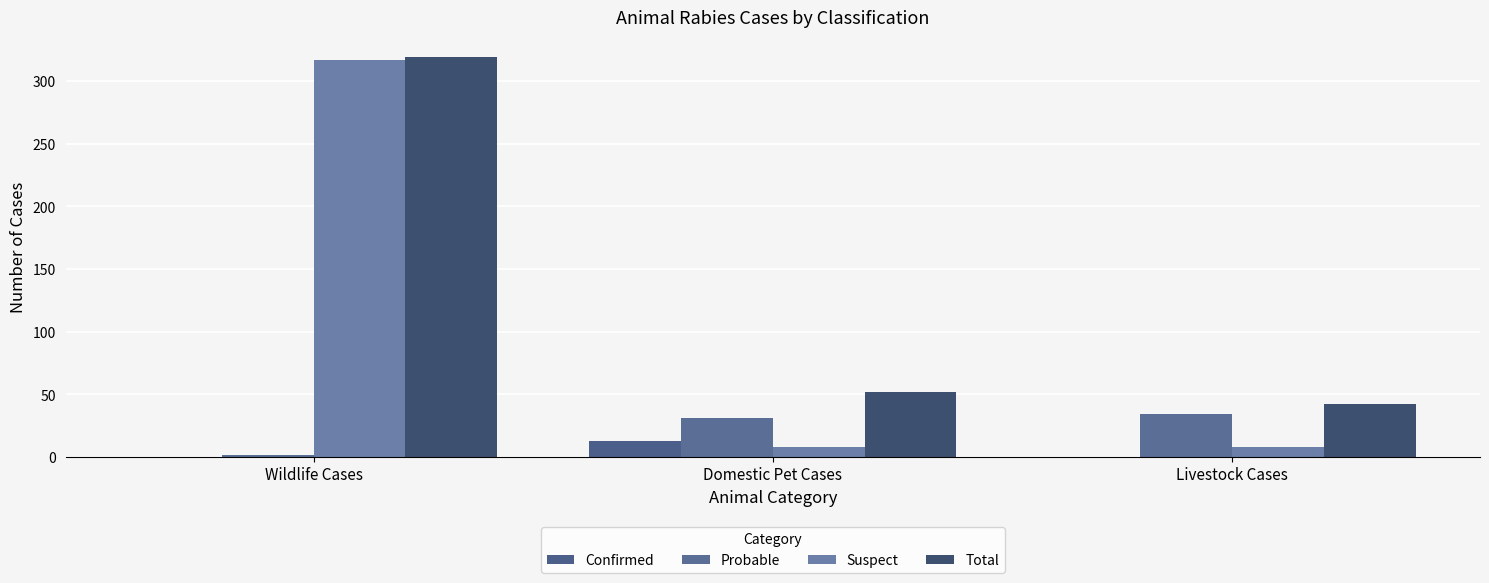

Reading right to left, extract all data points from this chart.

Confirmed: 0	13	0
Probable: 34	31	2
Suspect: 8	8	317
Total: 42	52	319